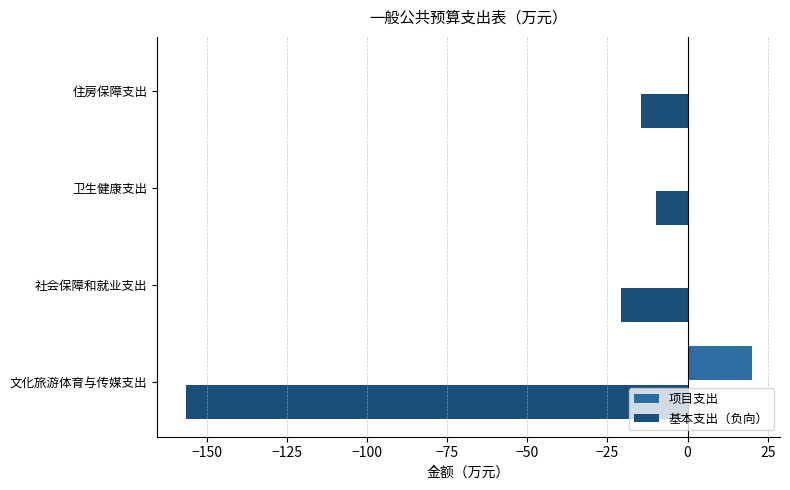

What is the approximate value of 基本支出（负向） at 住房保障支出?

-14.4